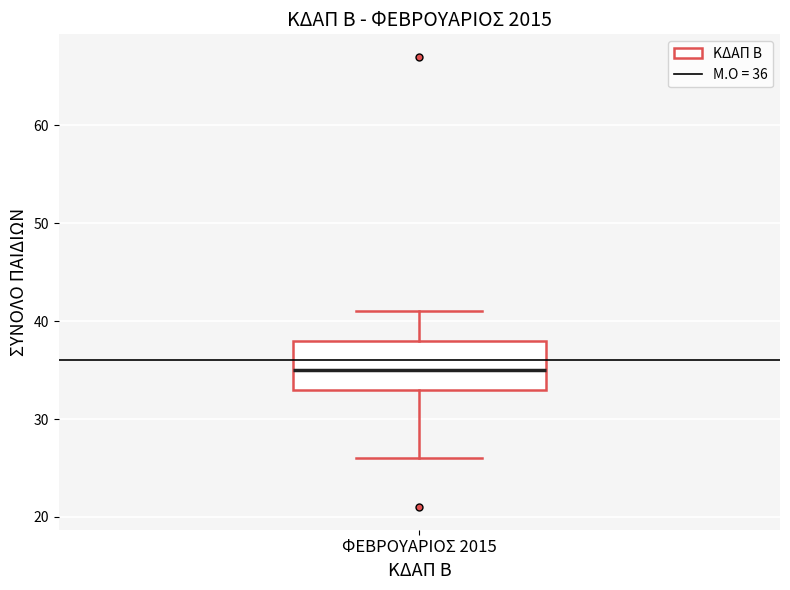

Where does the lower whisker of the box for ΦΕΒΡΟΥΑΡΙΟΣ 2015 end on the y-axis? The values are not printed on the chart, so give them approximately, as read against the axis.

26